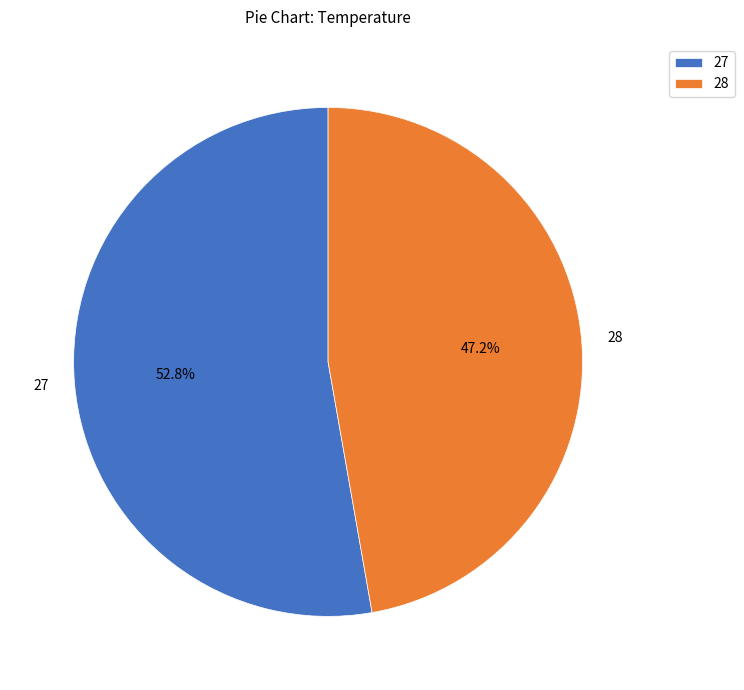

The 27 slice represents 53% of the pie. True or false?

True